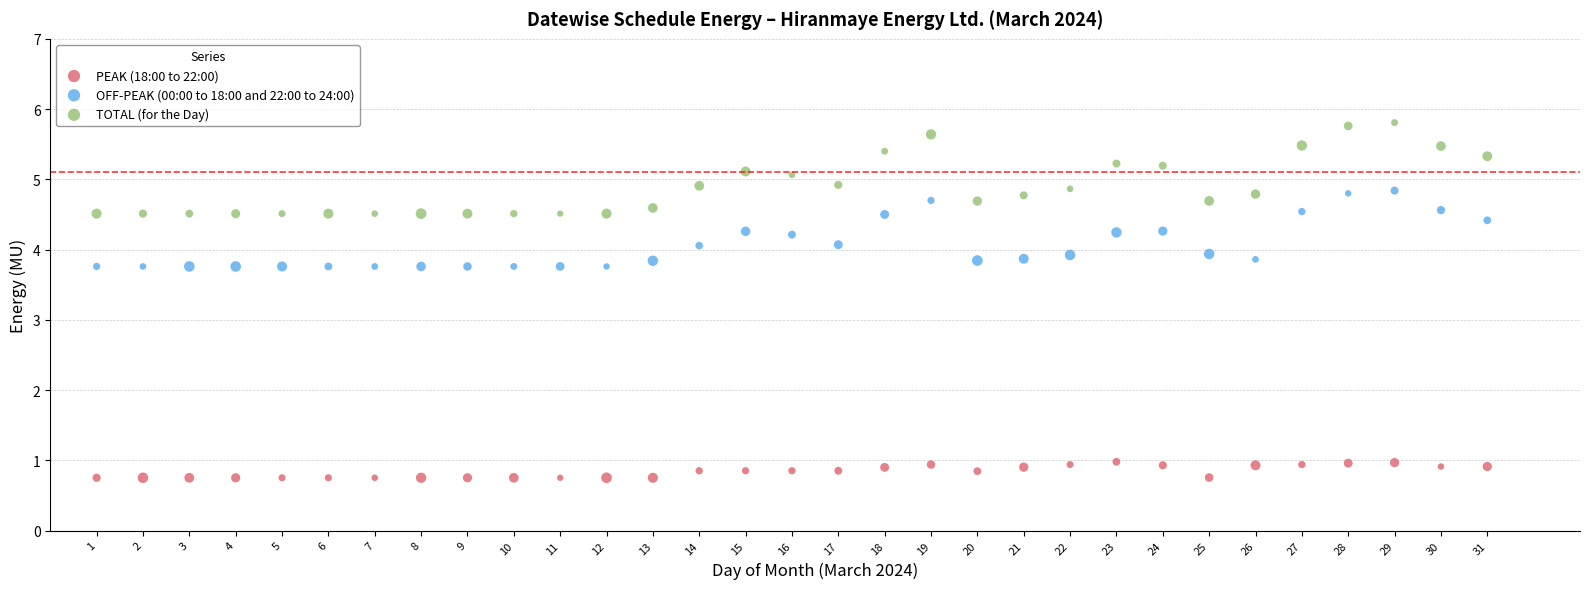

Across all data points, what is the range of X values (max minus min)?

30.0